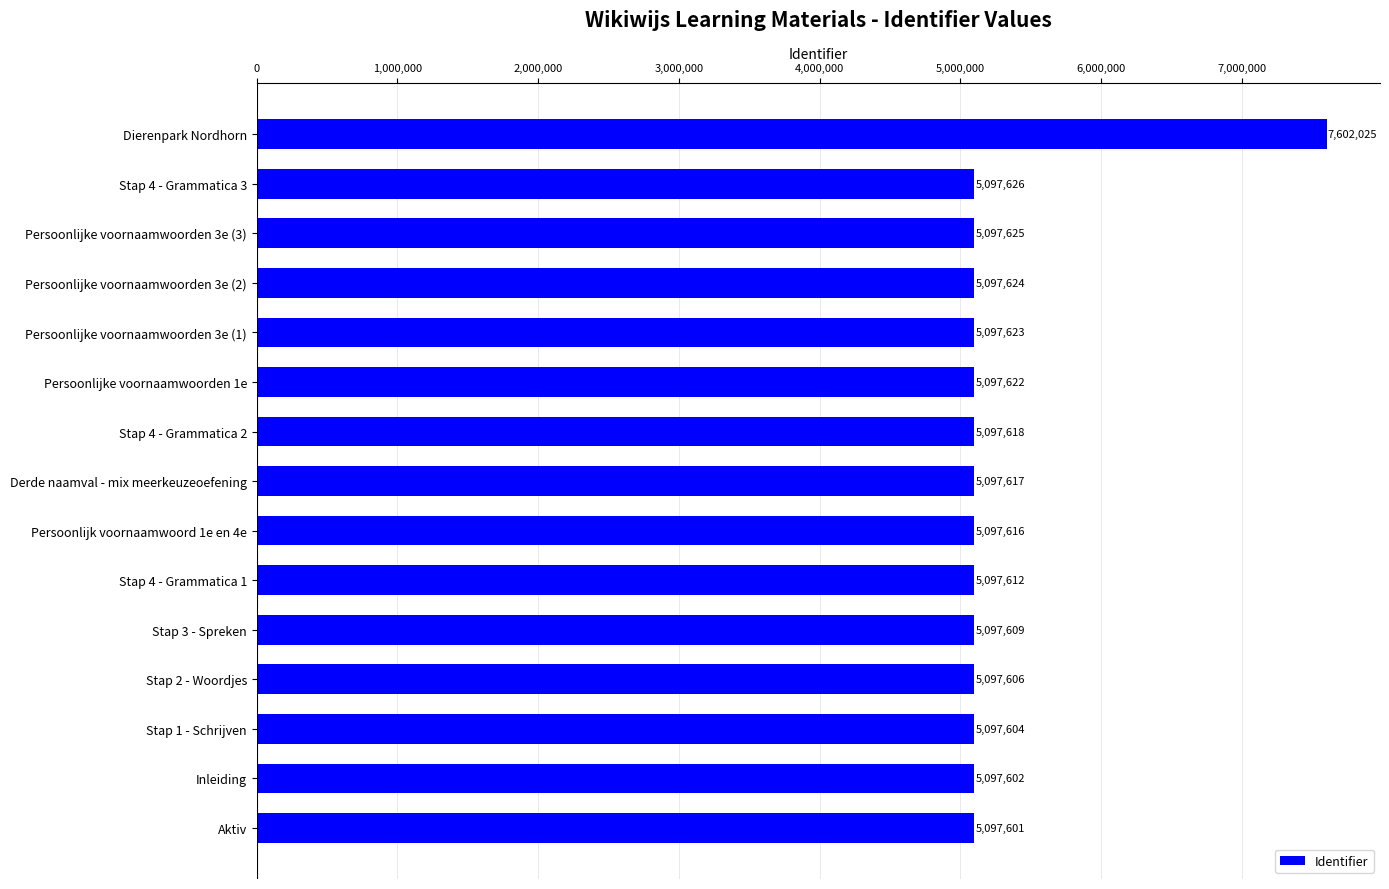

Count the number of data series in this chart.

1